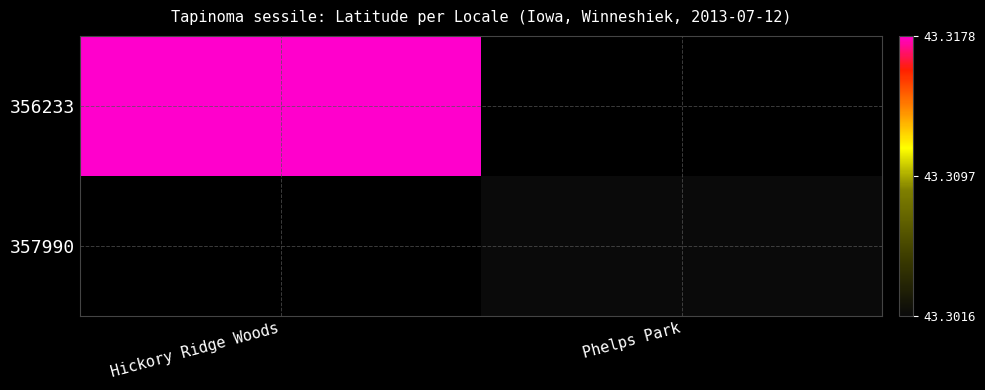

List the series in order of their peak value, lowest first.

357990, 356233